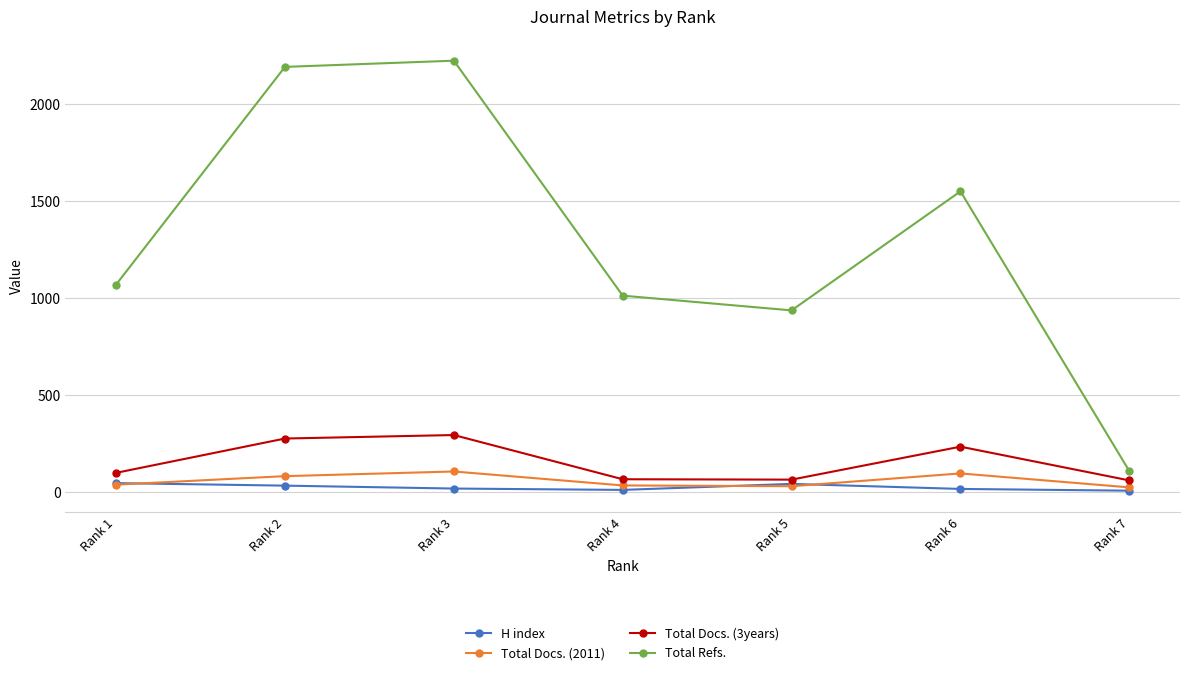

In Total Refs., how many points are lower than both neighbors (excluding endpoints)?

1